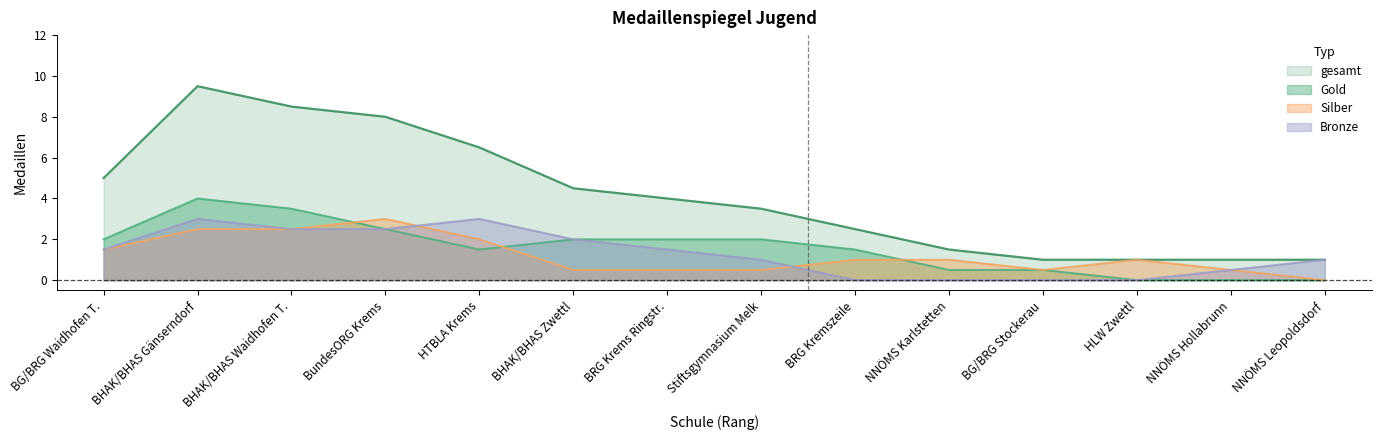

How many distinct data groups are displayed?

4